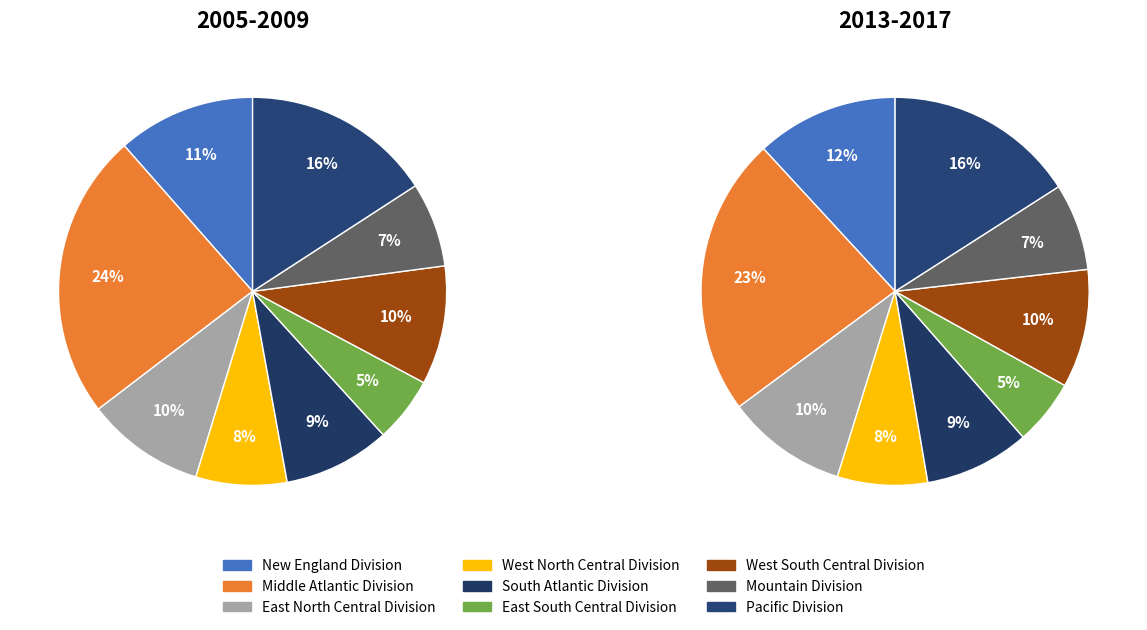

How many slices are in this pie chart?

9